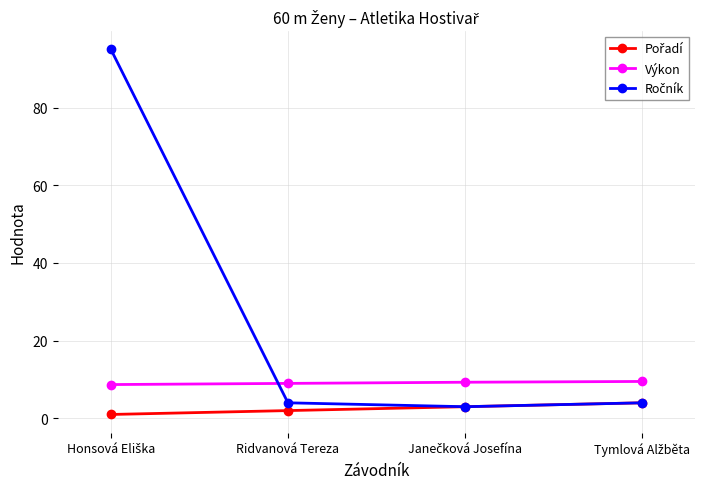

What is the sum of the Ročník values at Honsová Eliška and Ridvanová Tereza?

99.0